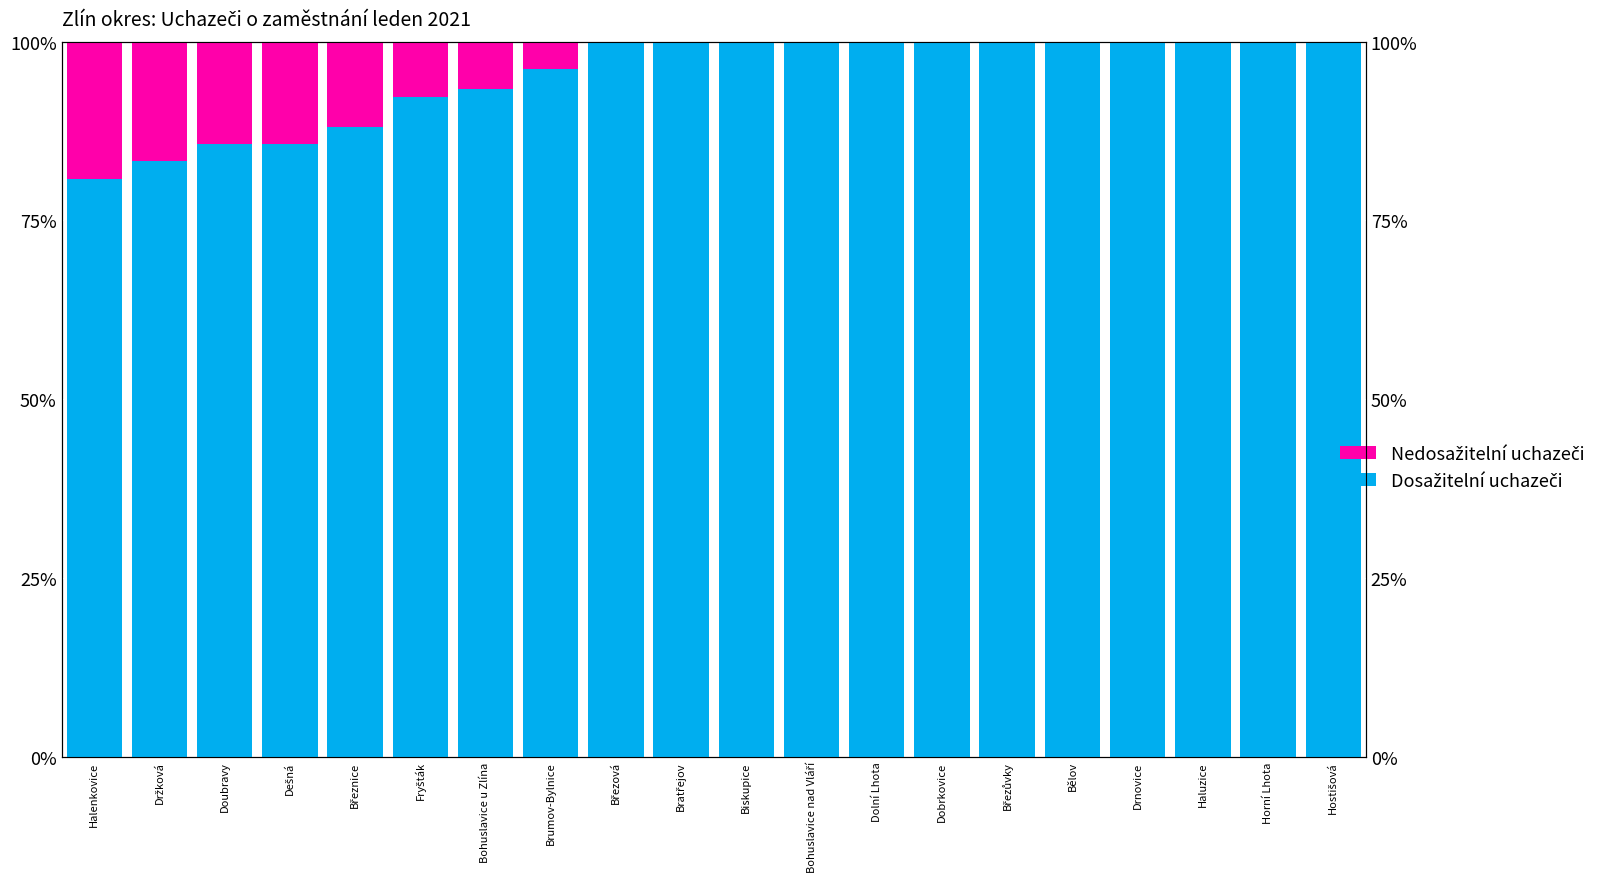

What is the sum of all Dosažitelní uchazeči values?

1905.4